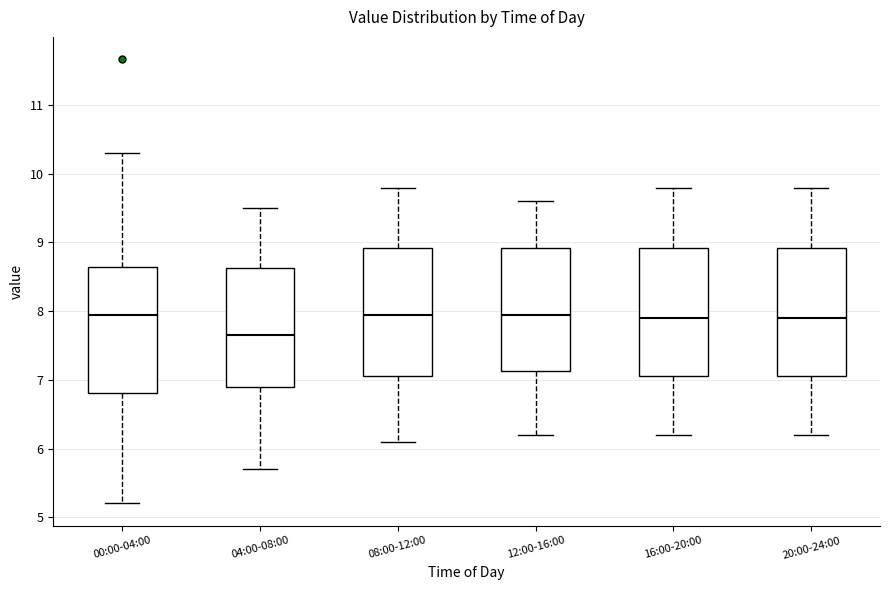

Which box's median line is the lowest?

04:00-08:00